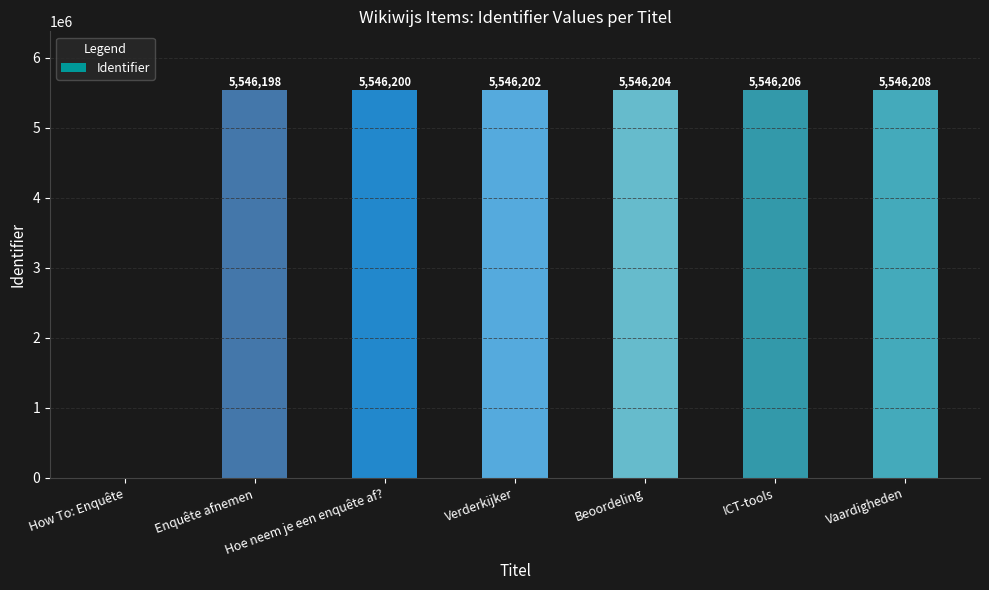

Are the bars horizontal?

No